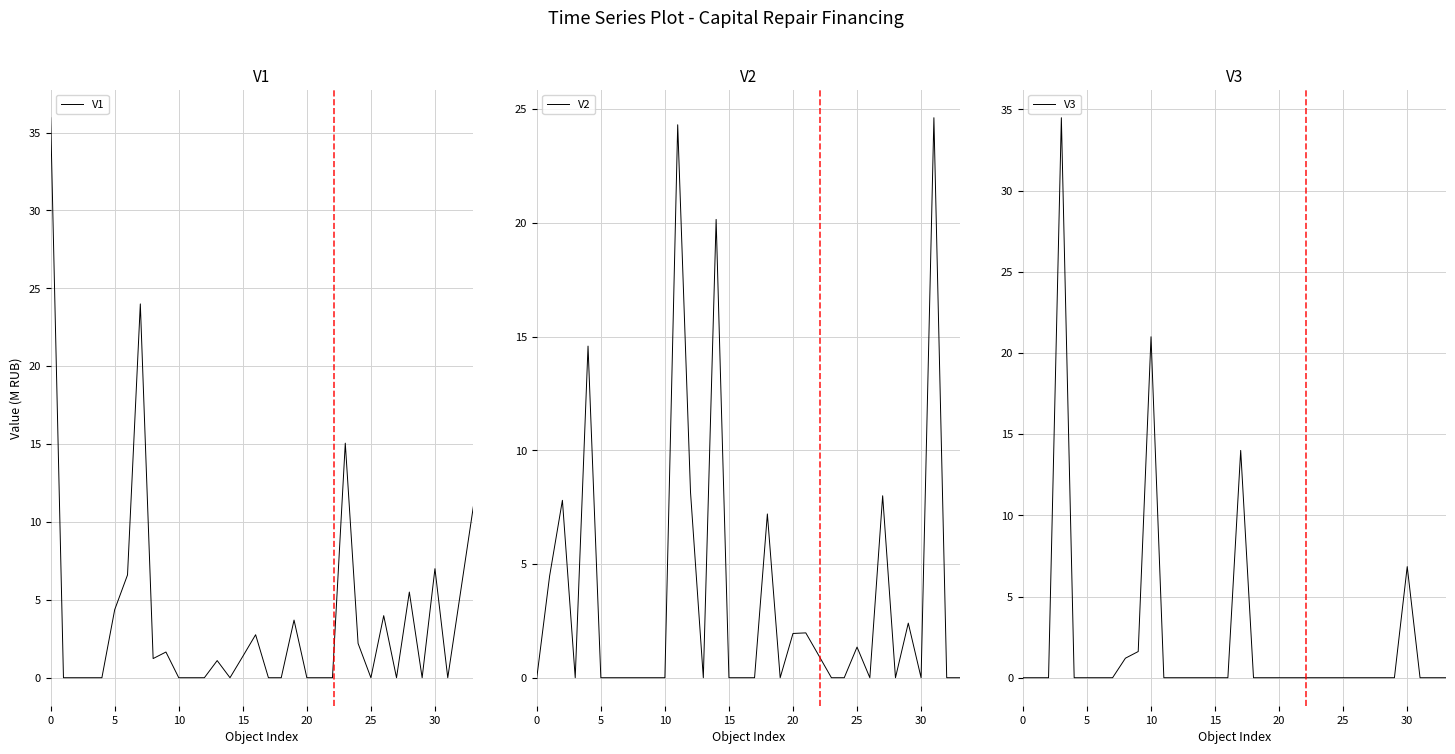

At 10, list the series in order from smallest to largest.

V1, V3, V2